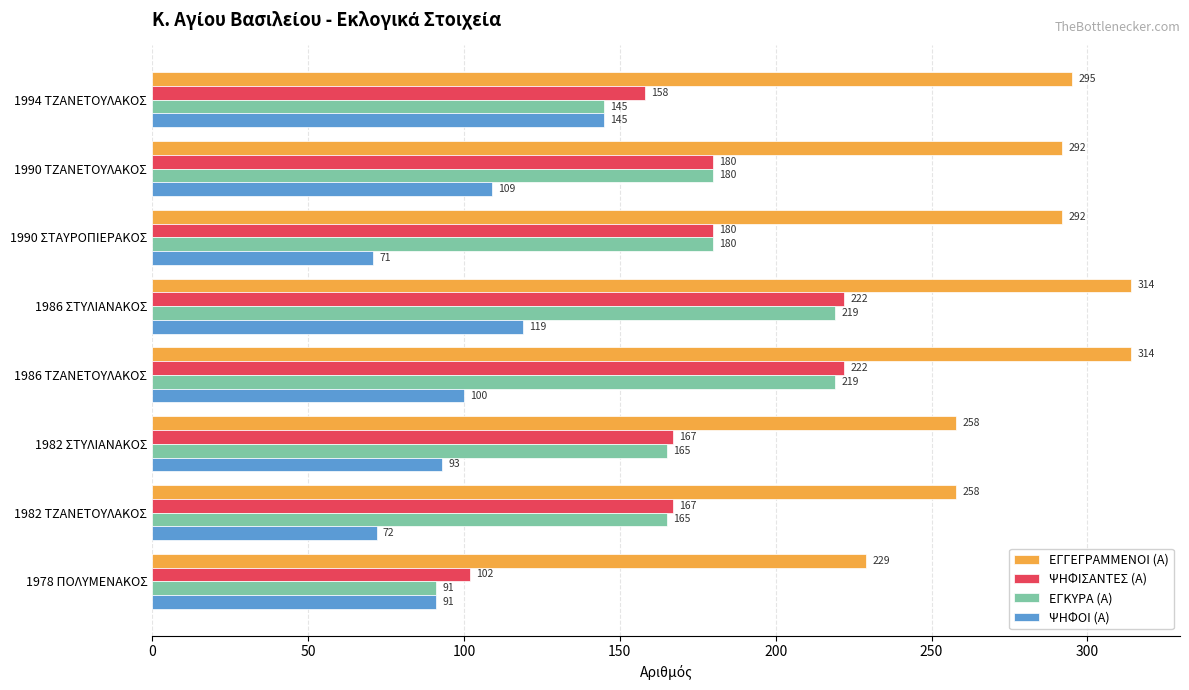

List the series in order of their peak value, highest first.

ΕΓΓΕΓΡΑΜΜΕΝΟΙ (Α), ΨΗΦΙΣΑΝΤΕΣ (Α), ΕΓΚΥΡΑ (Α), ΨΗΦΟΙ (Α)